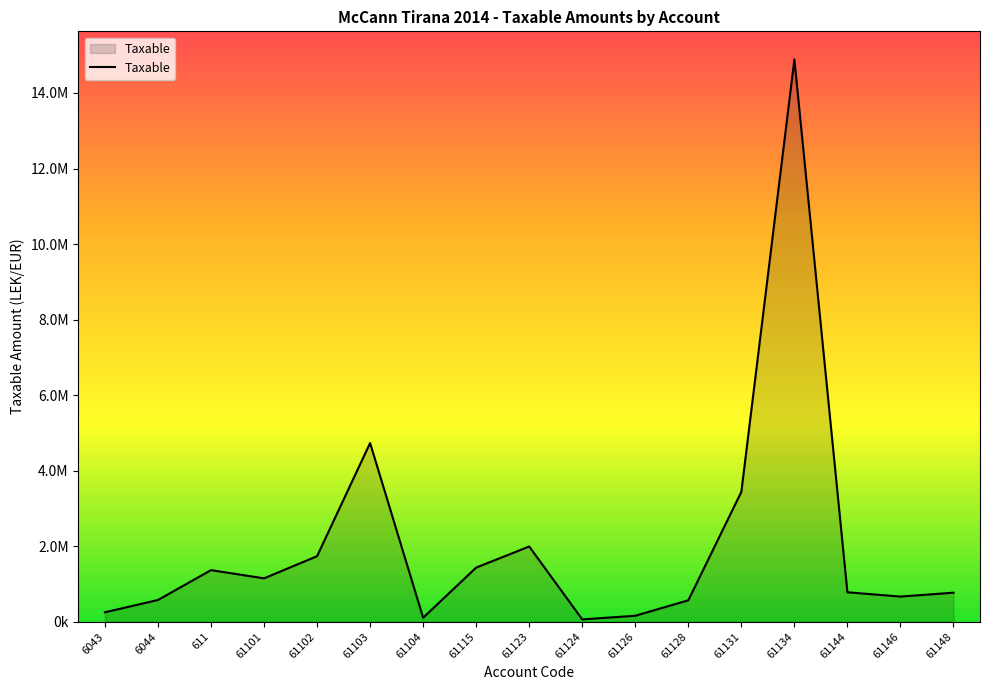

Between 61144 and 61104, which is larger?

61144